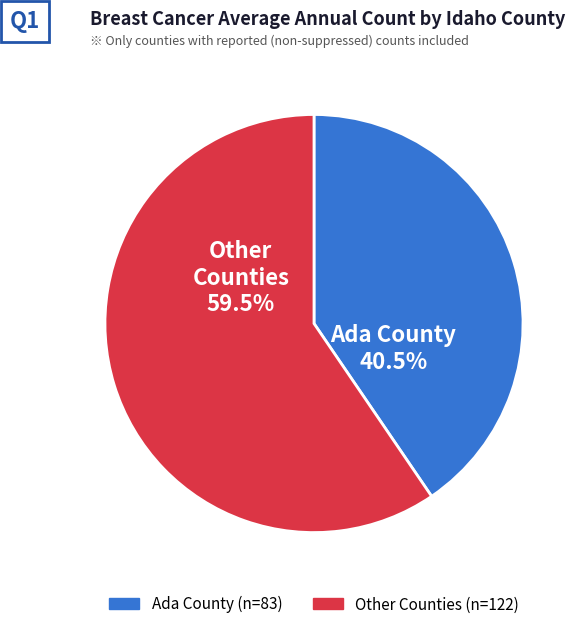

Is there a majority slice in this chart?

Yes